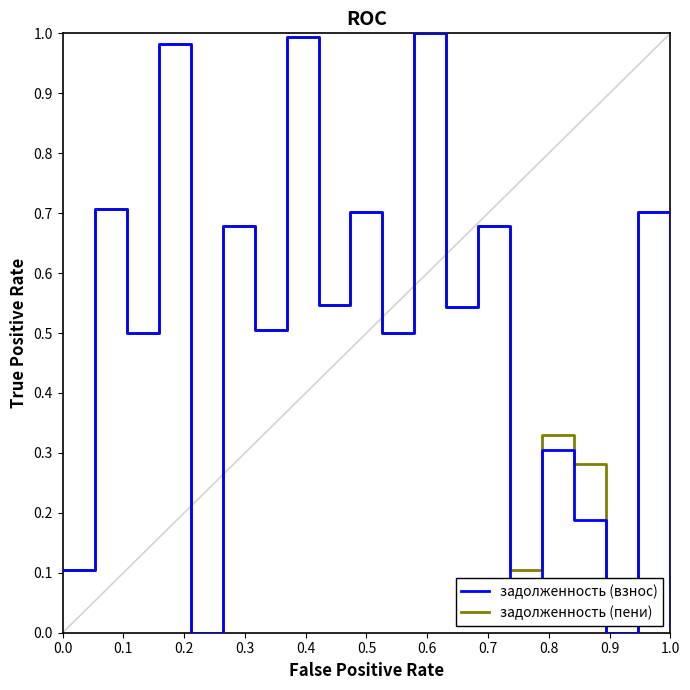

How many lines are shown in the chart?

2